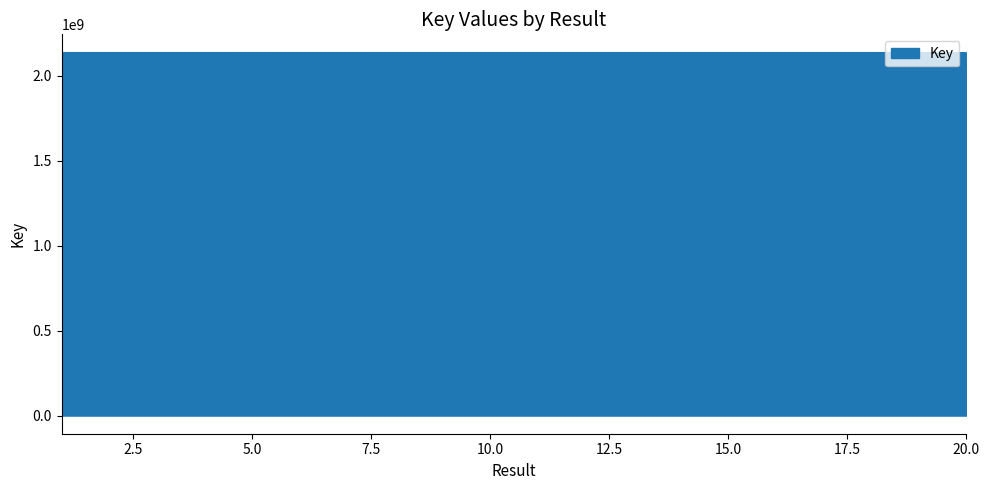

What is the difference between the maximum and minimum values?

49102